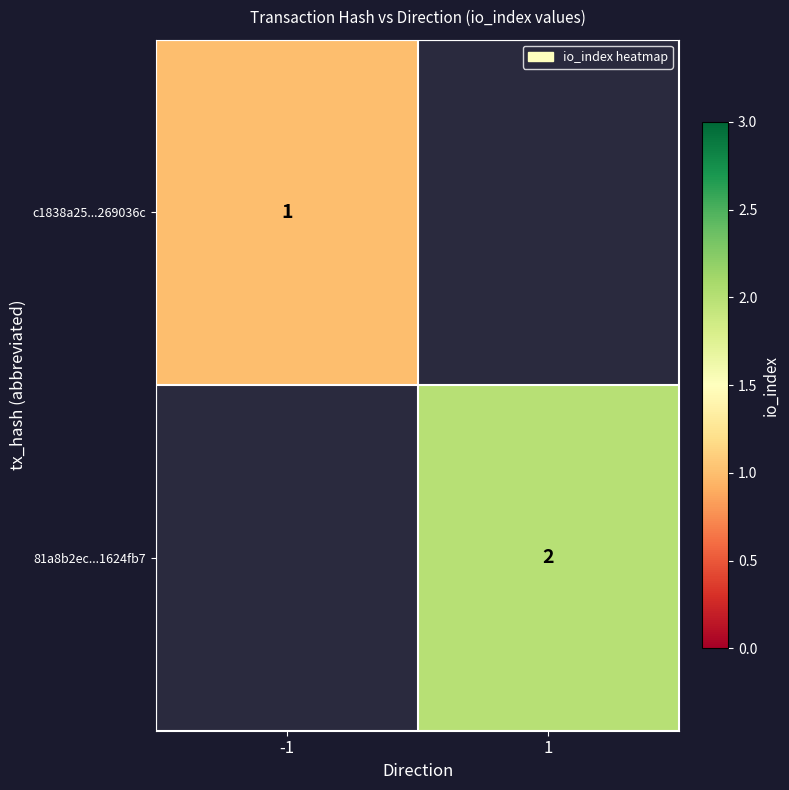

The value of 81a8b2ec...1624fb7 at 1 is 1. True or false?

False